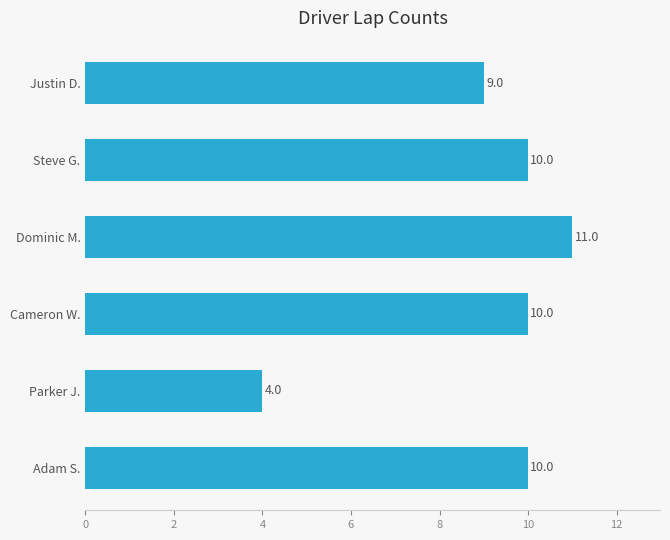

How many bars are there in total?

6